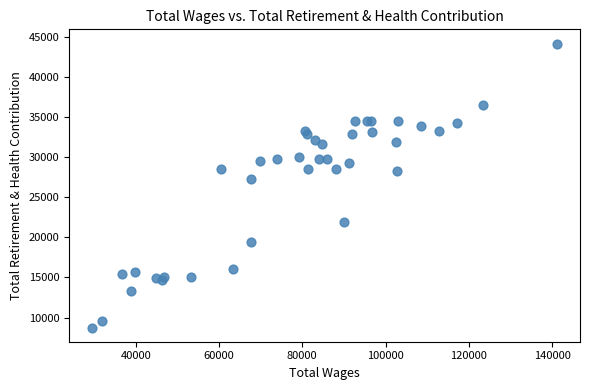

What Y value in the scatter plot is closest to 26459?

27328